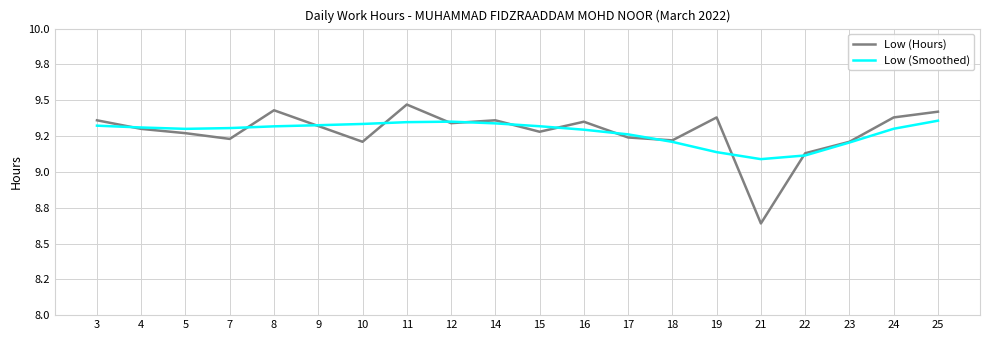

What are all the series names shown in the legend?

Low (Hours), Low (Smoothed)